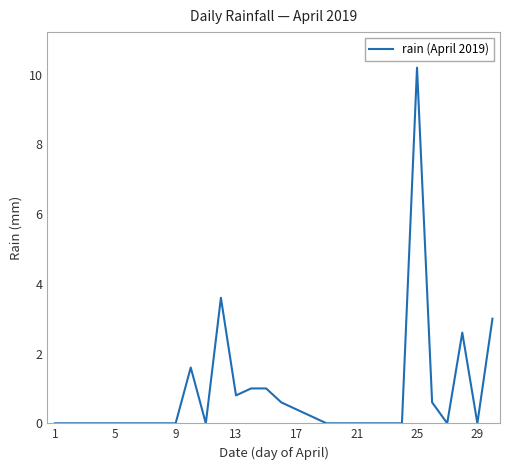

What is the greatest value displayed?

10.2